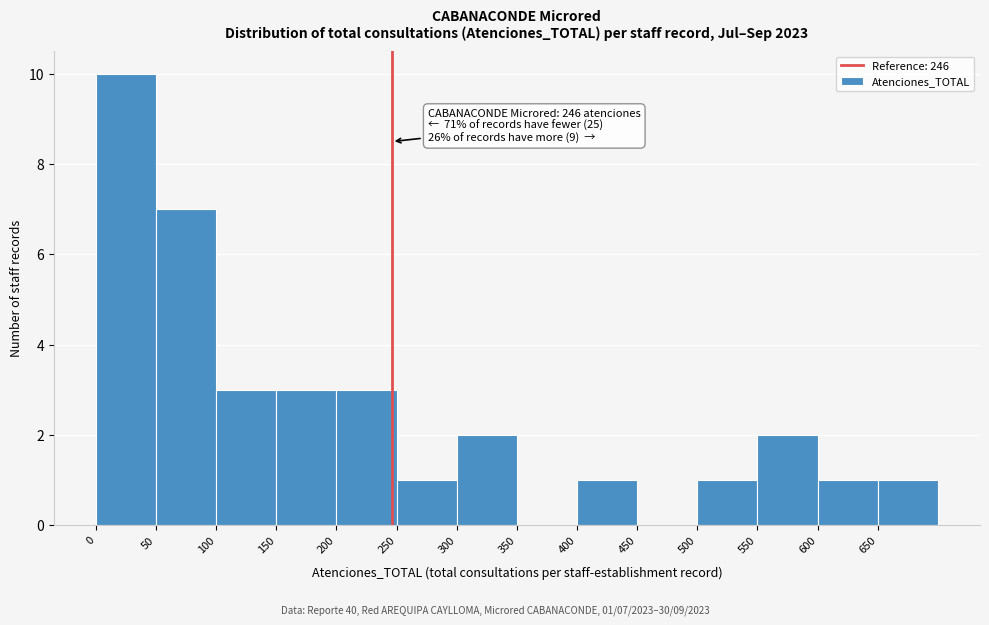

Over which range of the x-axis is the bar tallest?

0 to 50